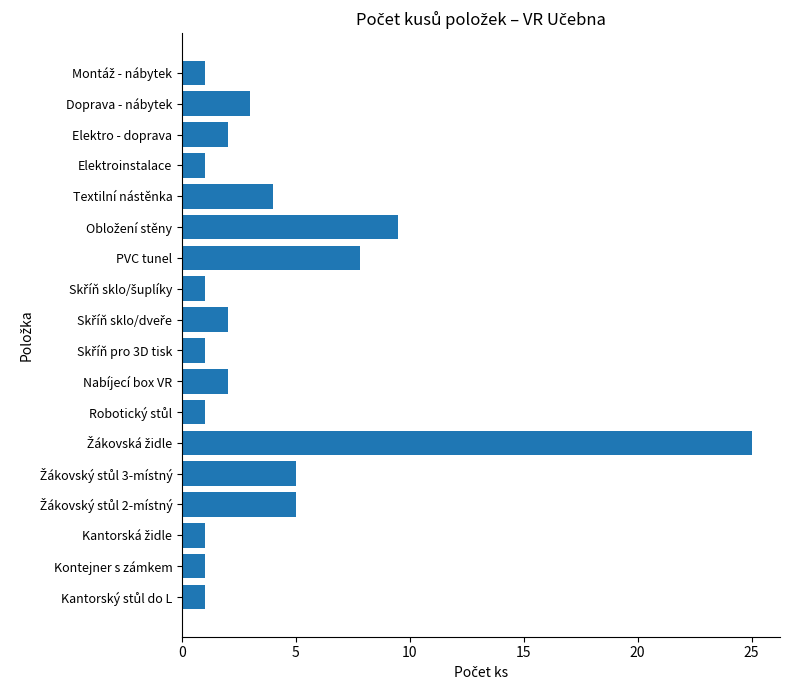

What is the sum of all values?

73.3